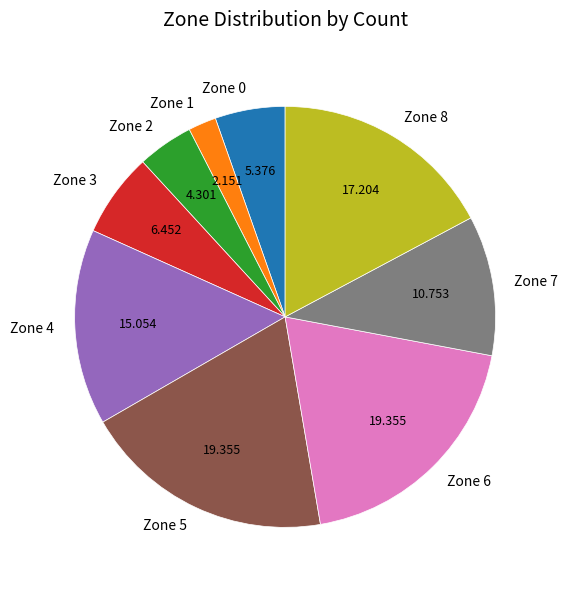

Which category has the smallest portion of the pie?

Zone 1